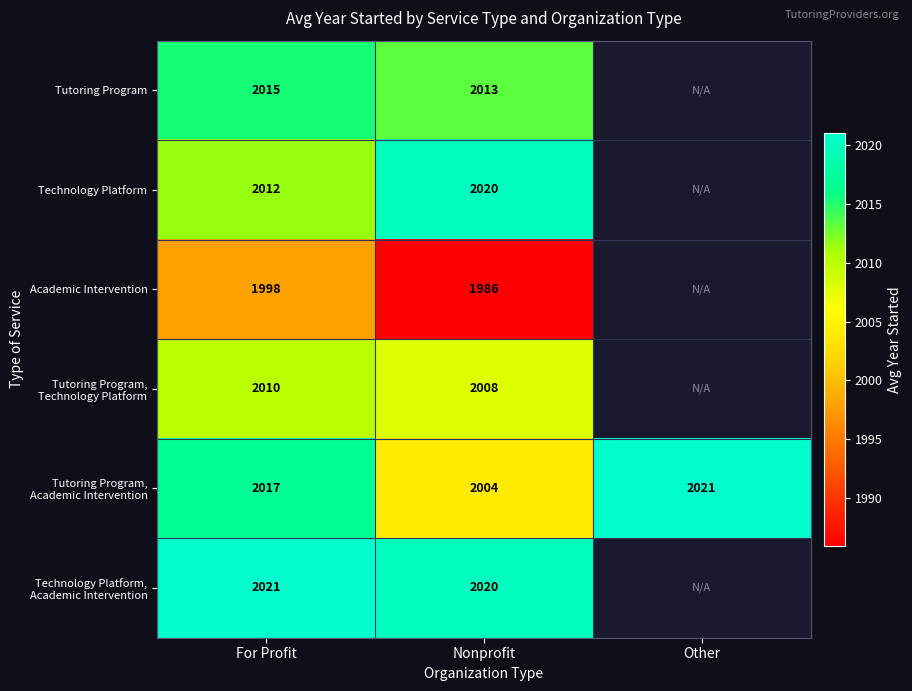

What is the approximate value of Technology Platform at Nonprofit?

2020.0